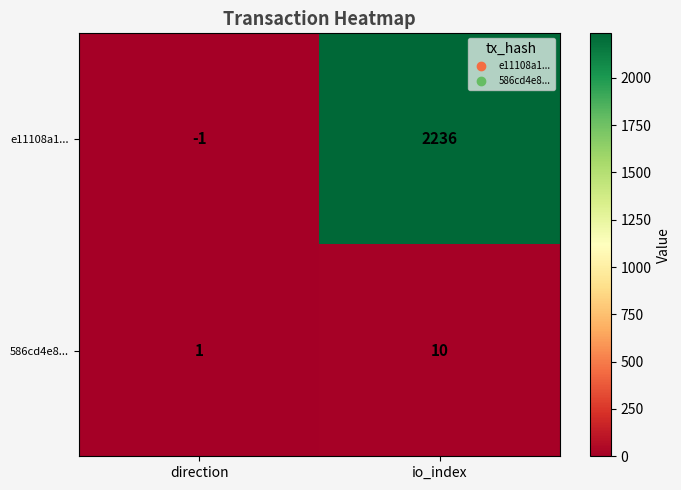

Reading left to right, transcribe all the data shown in this chart.

e11108a1...: -1	2236
586cd4e8...: 1	10